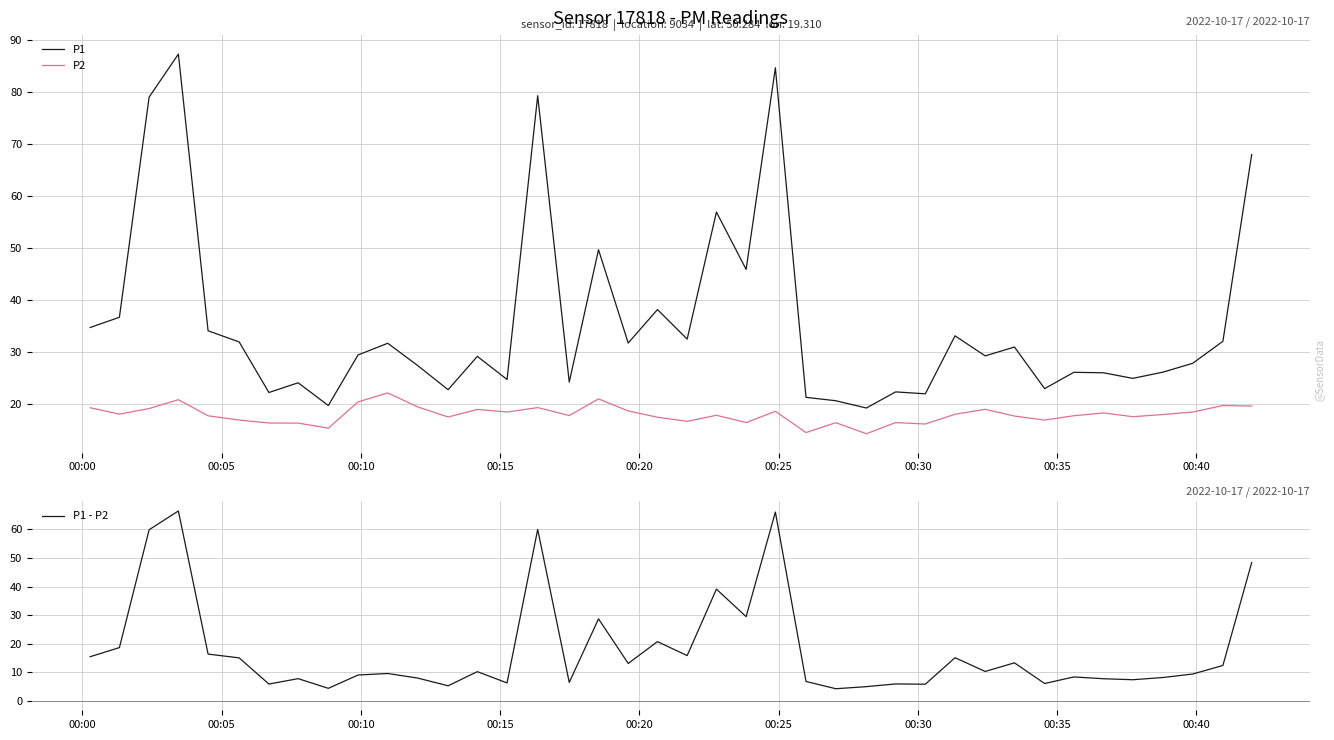

True or false: P1 - P2 and P1 intersect in this chart.

False